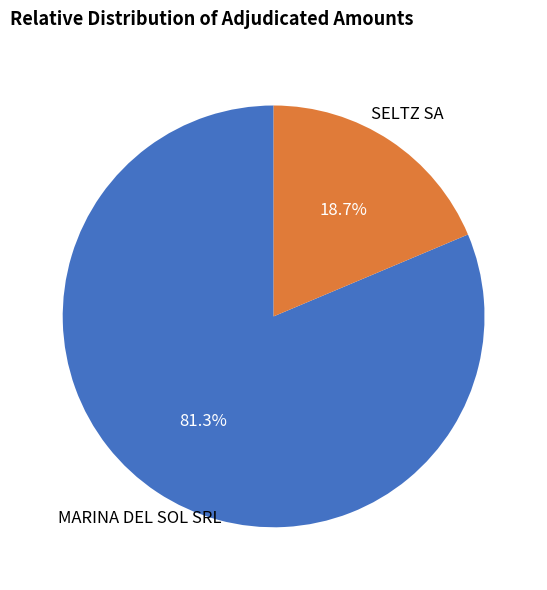

Combined, do SELTZ SA and MARINA DEL SOL SRL account for over 50%?

Yes